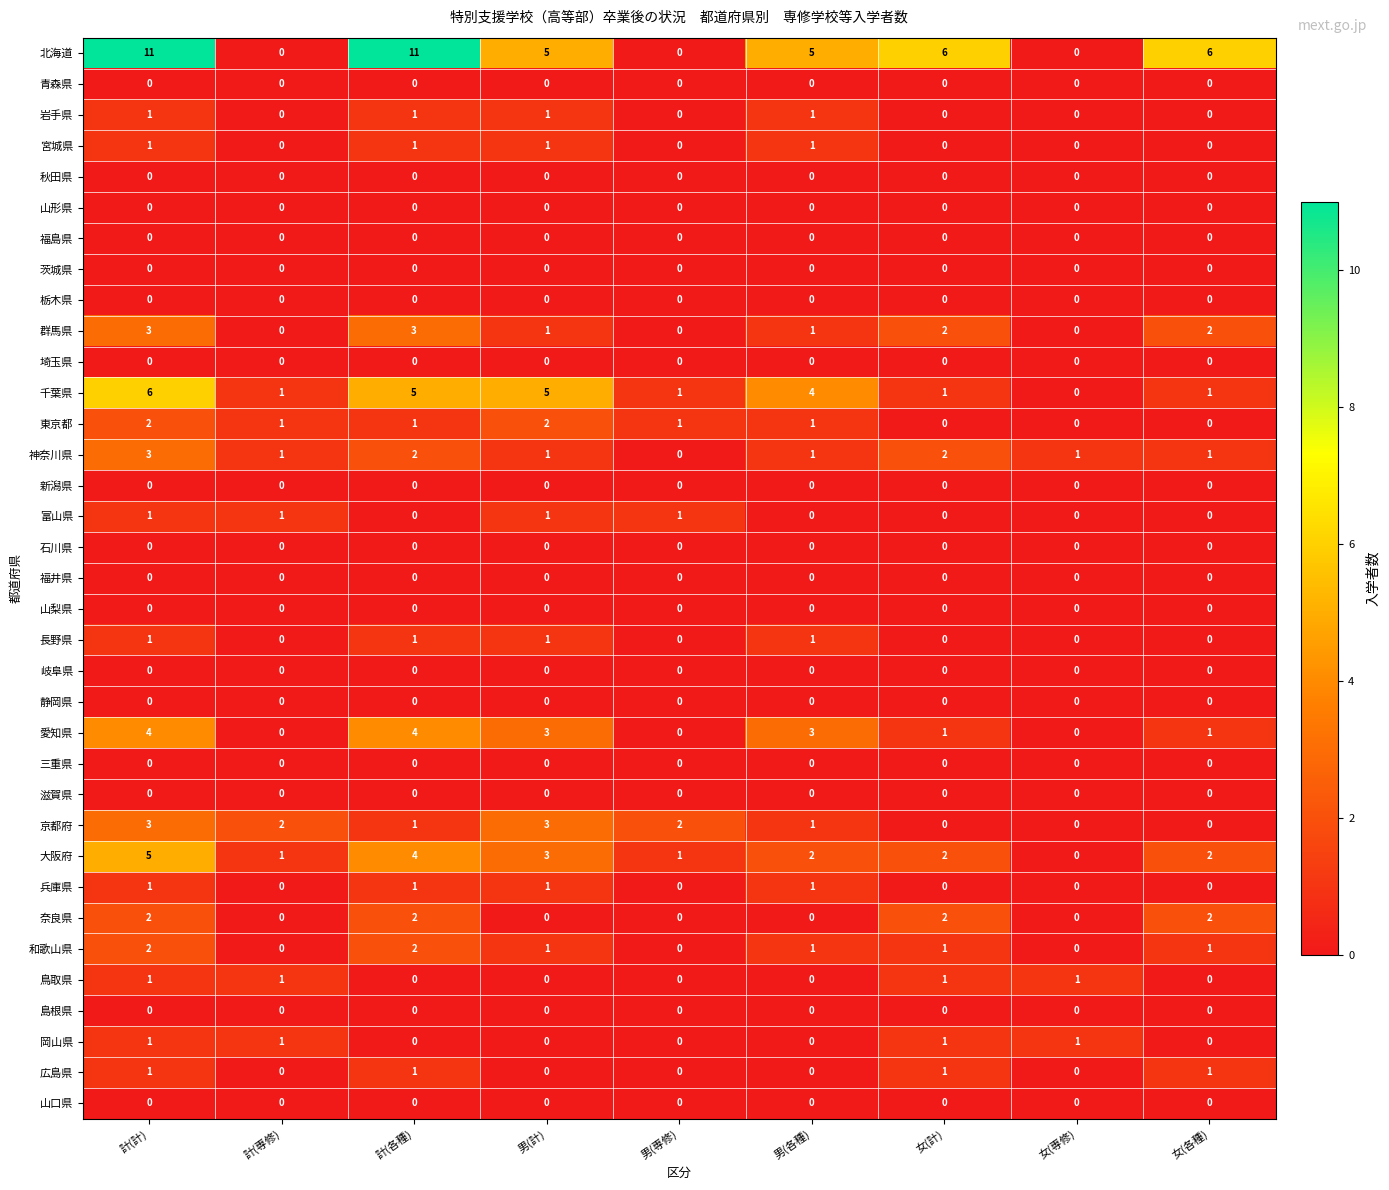

How many 東京都 values are between 0 and 1?

7